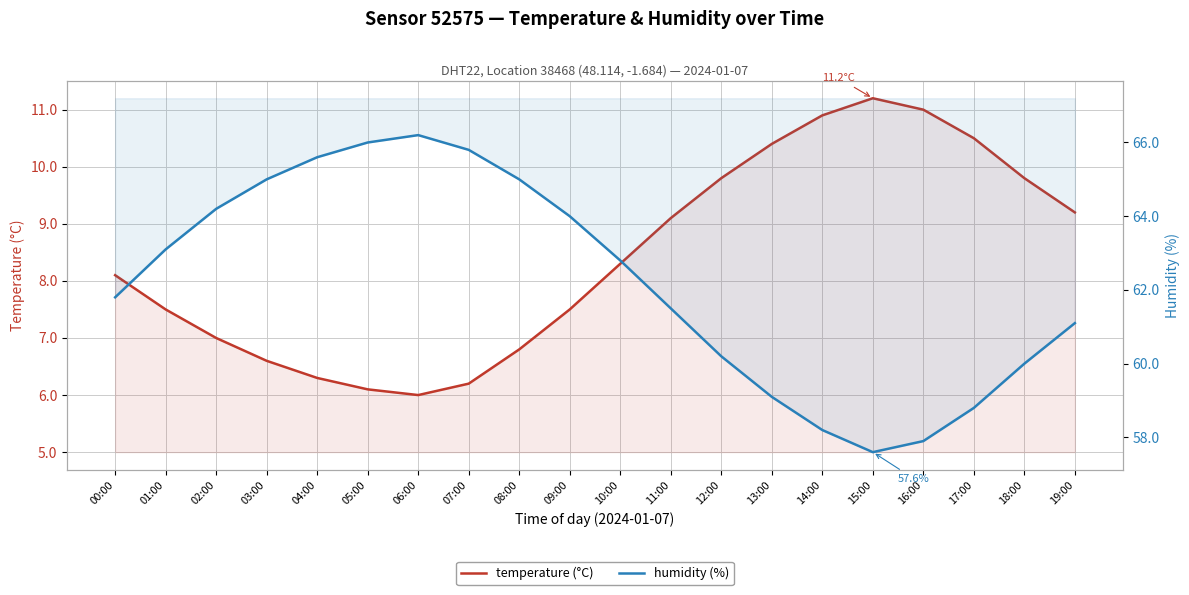

Which has a higher value, 00:00 or 07:00?

00:00